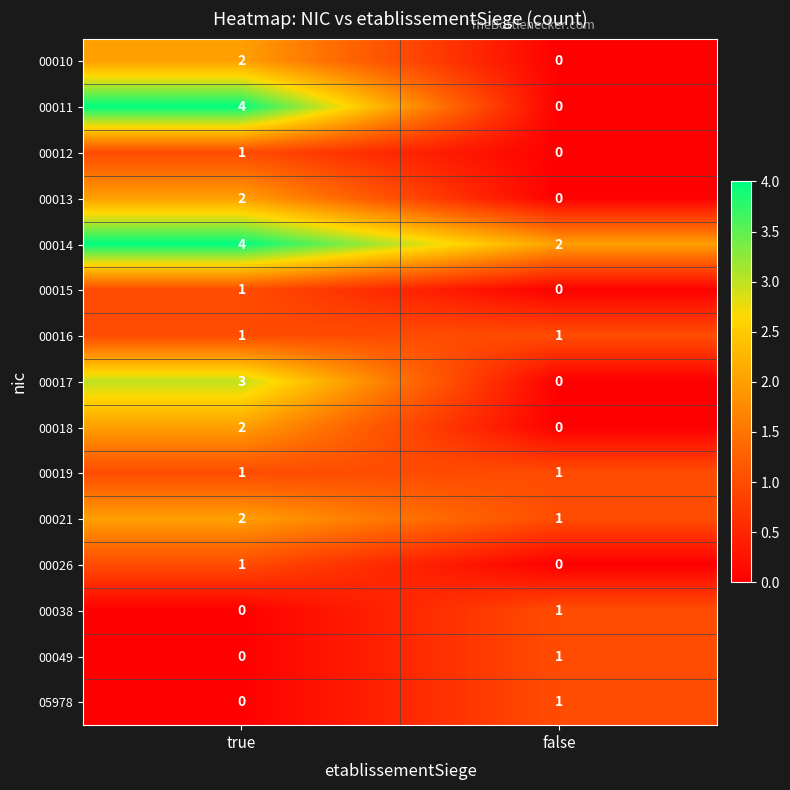

What is the difference between the 00011 values at true and false?

4